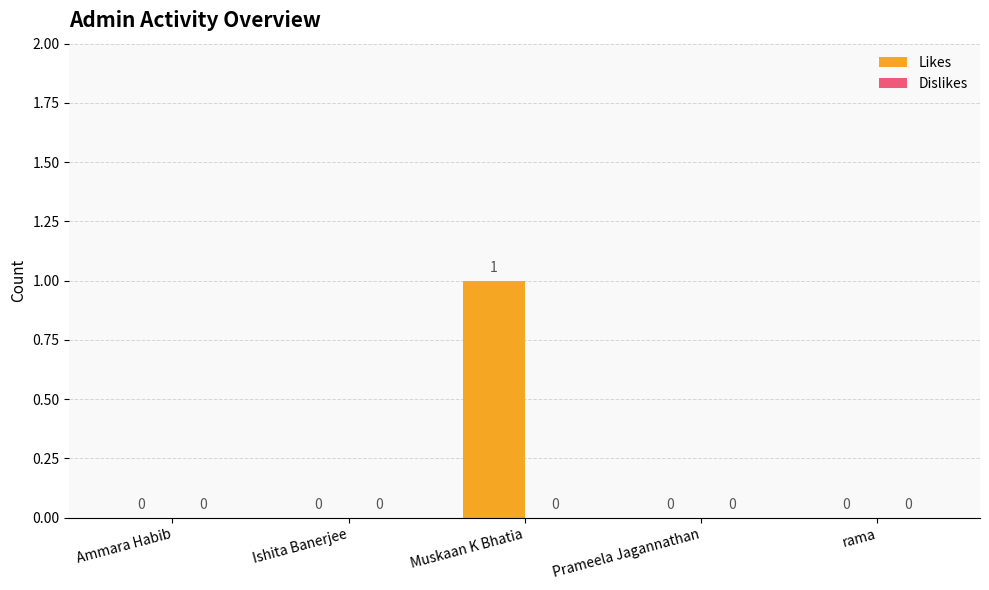

Is it true that the value at Ammara Habib is 0?

True